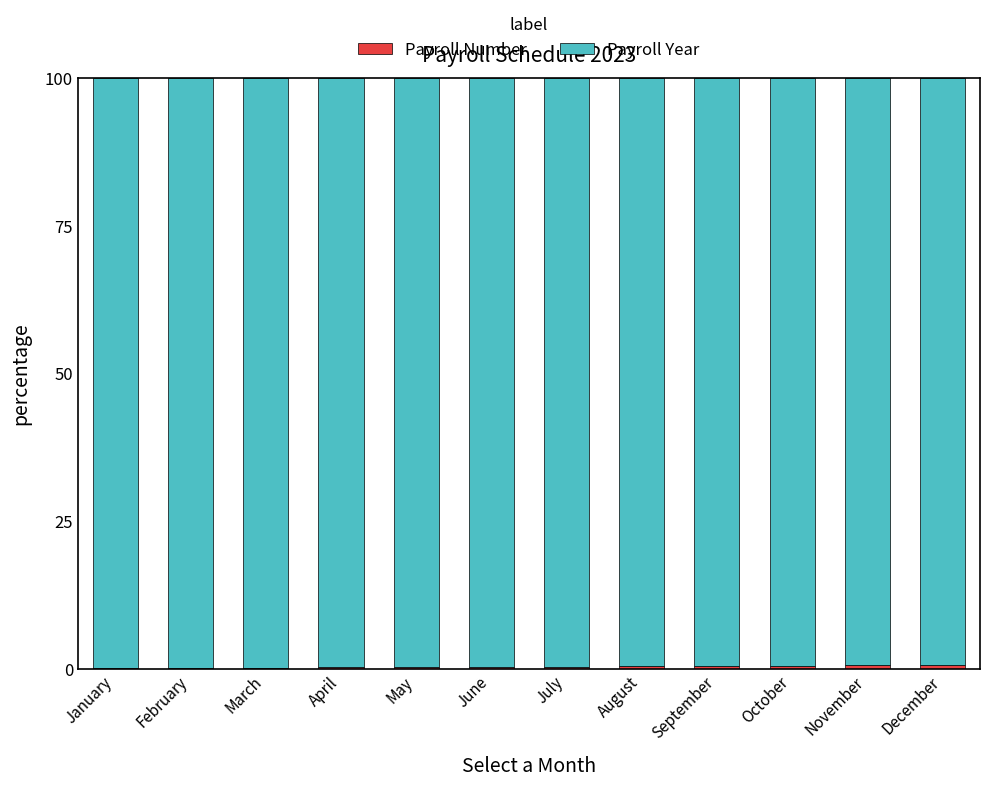

Count the number of categories in the chart.

12